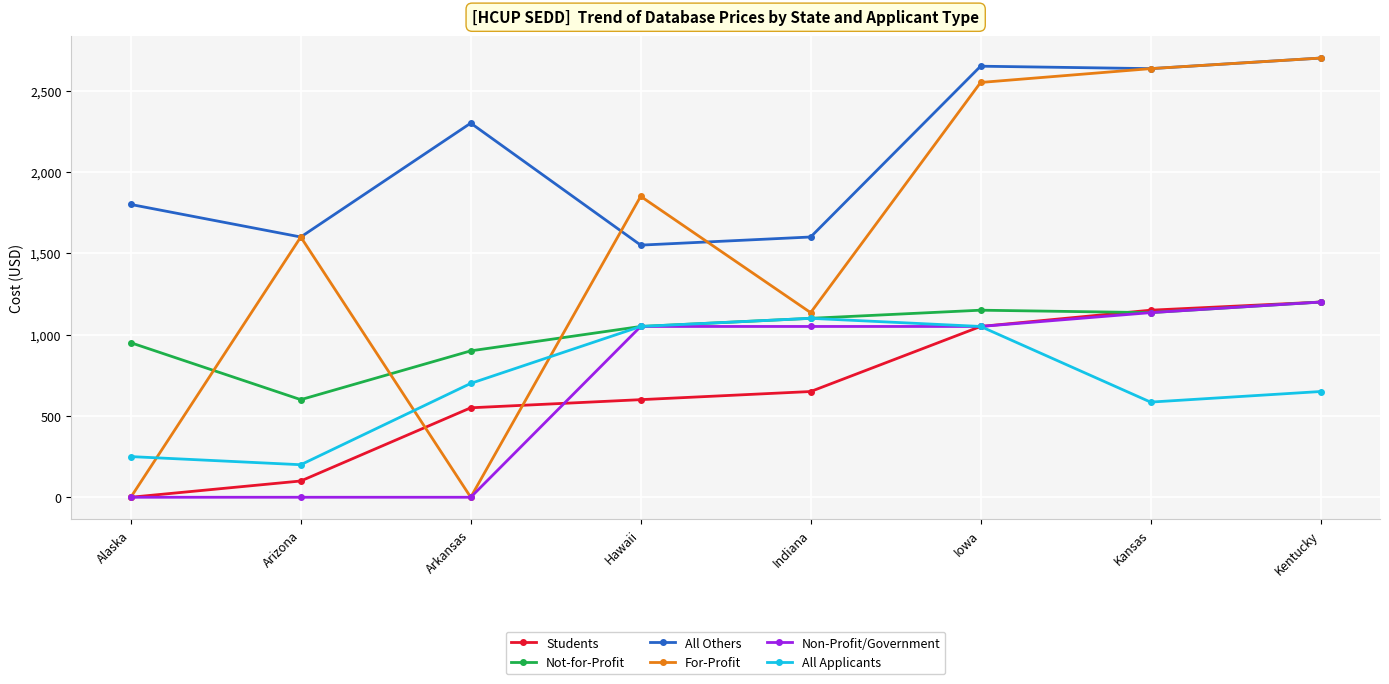

What is the spread (max minus min) of values at Hawaii?

1250